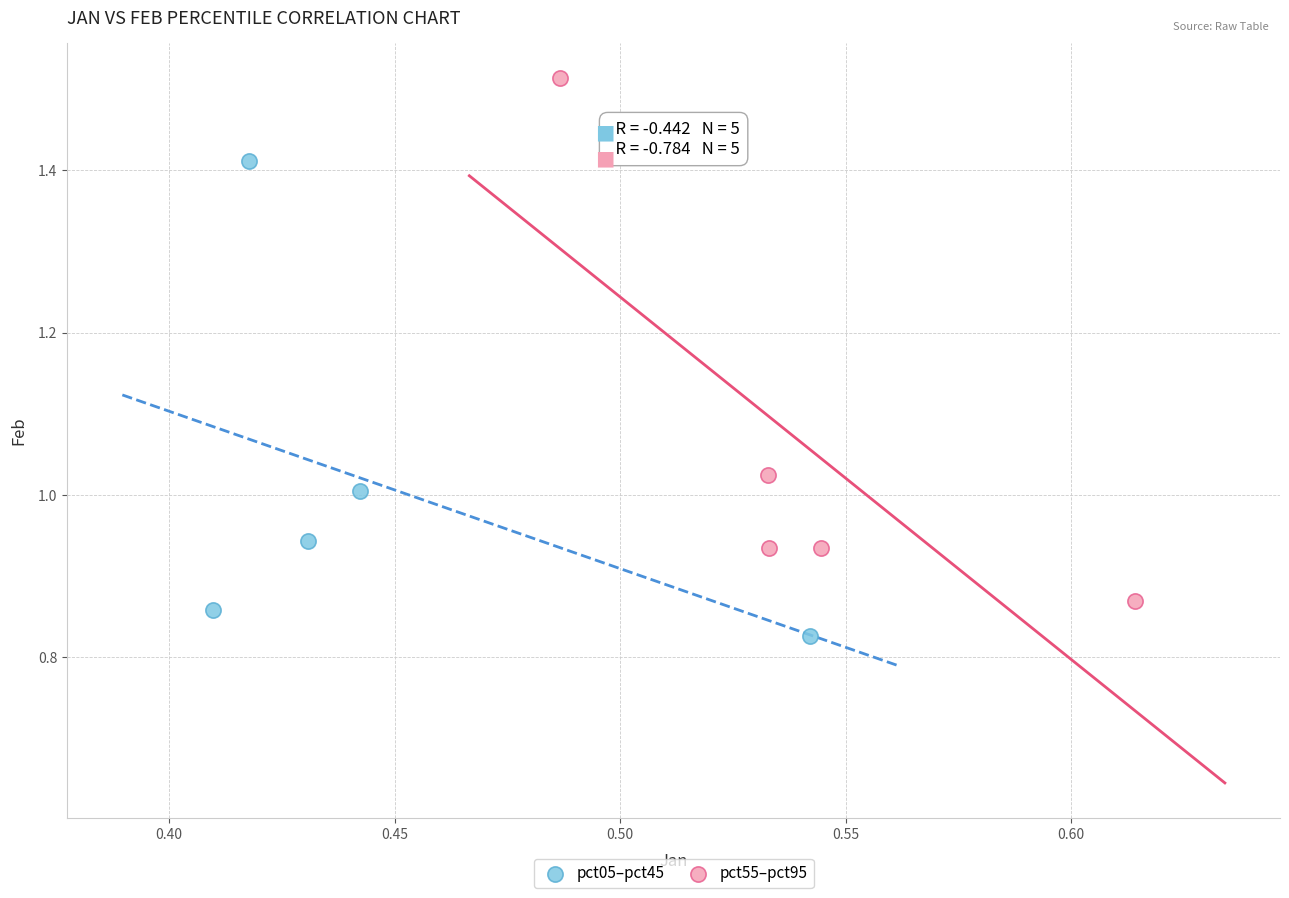

Which series contains the highest Y value?

pct55–pct95